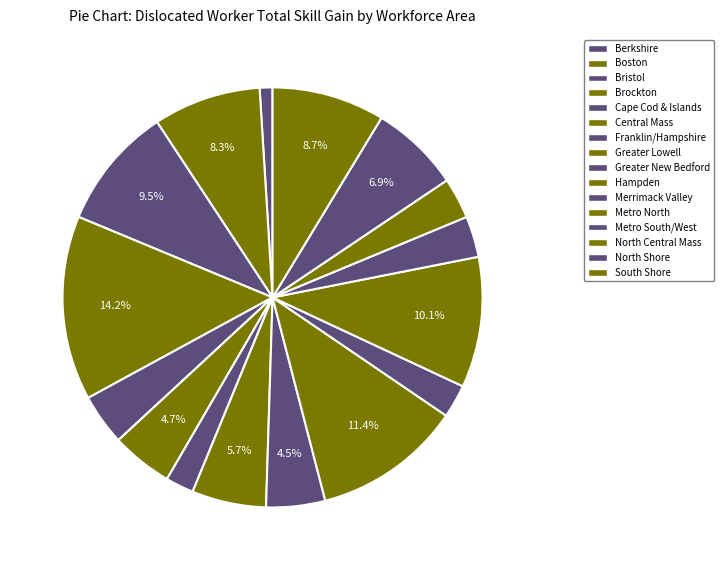

To the nearest percent, what portion does North Central Mass represent?

3%